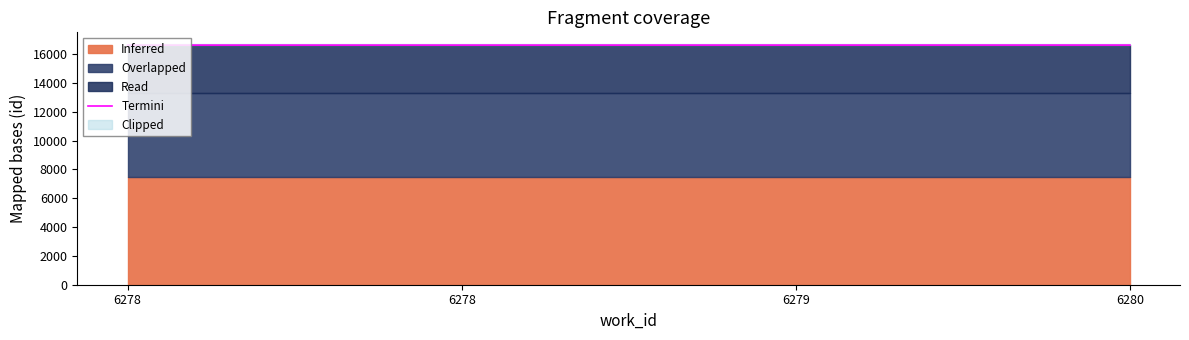

What is the value of the 2nd point from the left?

16617